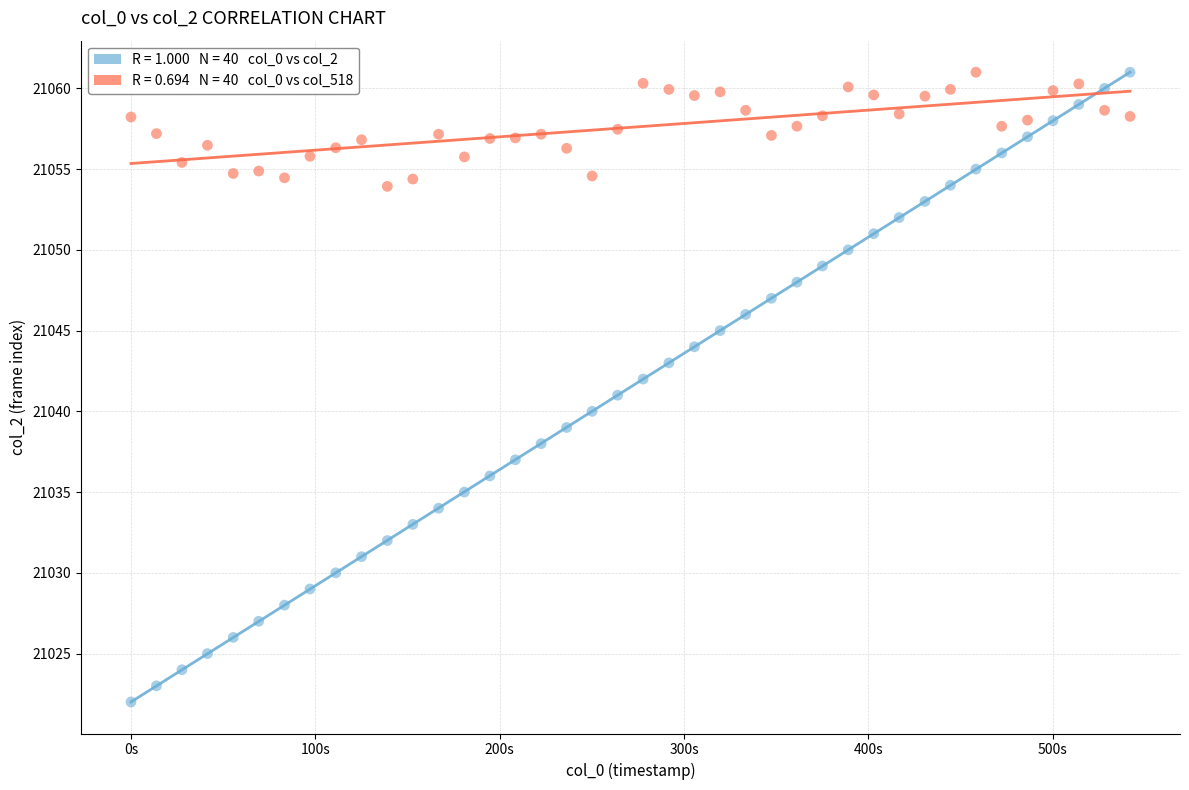

Across all data points, what is the range of X values (max minus min)?

541.9